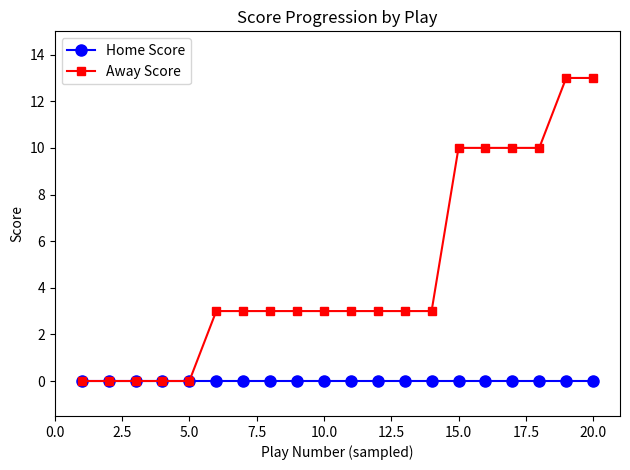

Which series has the largest total across all categories?

Away Score